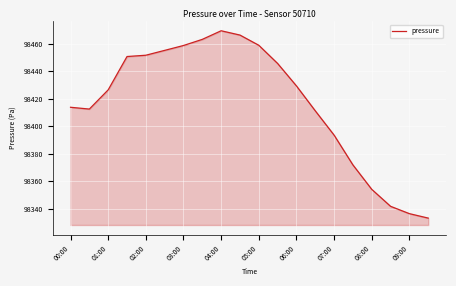

What is the minimum value shown in the chart?

98333.2